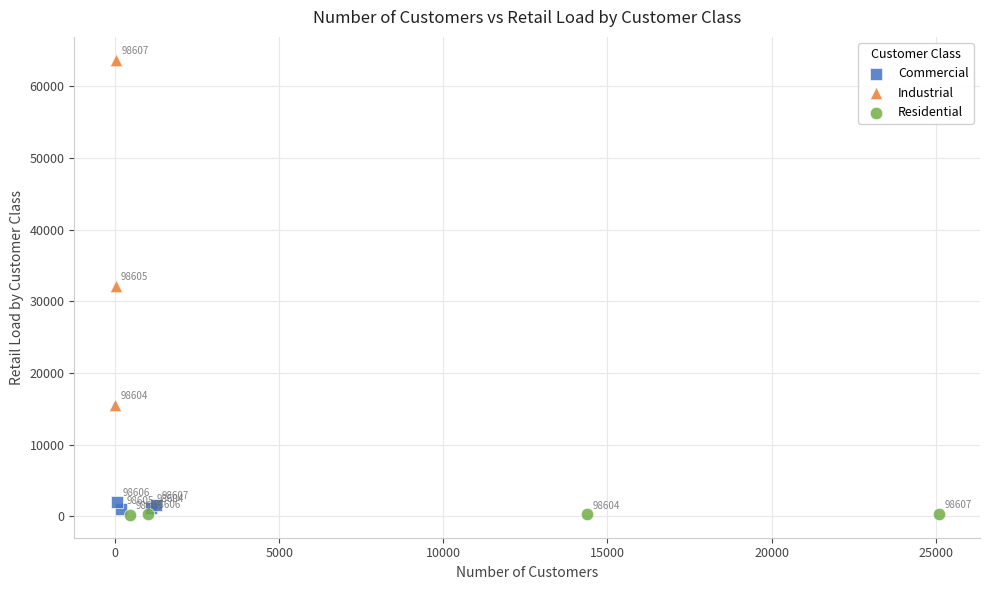

Which series has the largest Y range (max minus min)?

Industrial